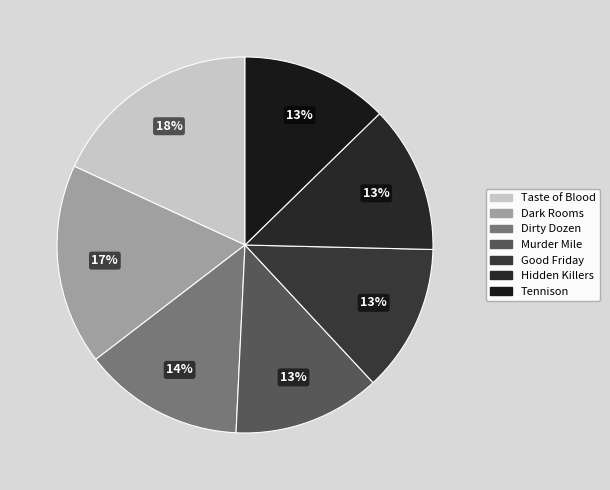

Is it true that Hidden Killers is 13% of the pie?

True